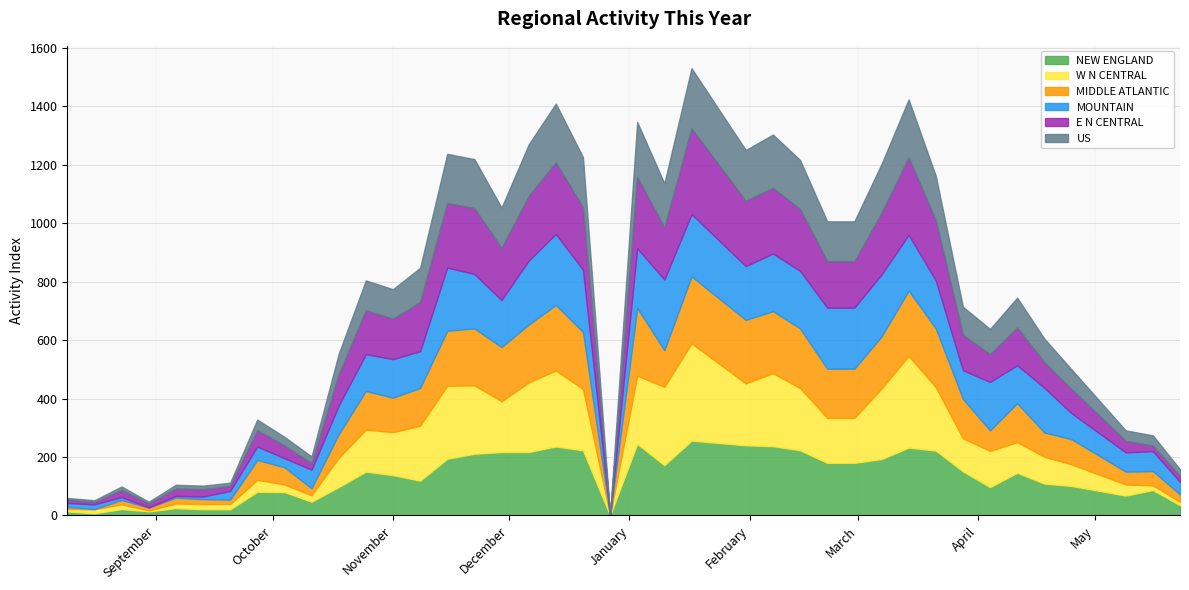

What is the value of the US point at the 37th from the left?

67